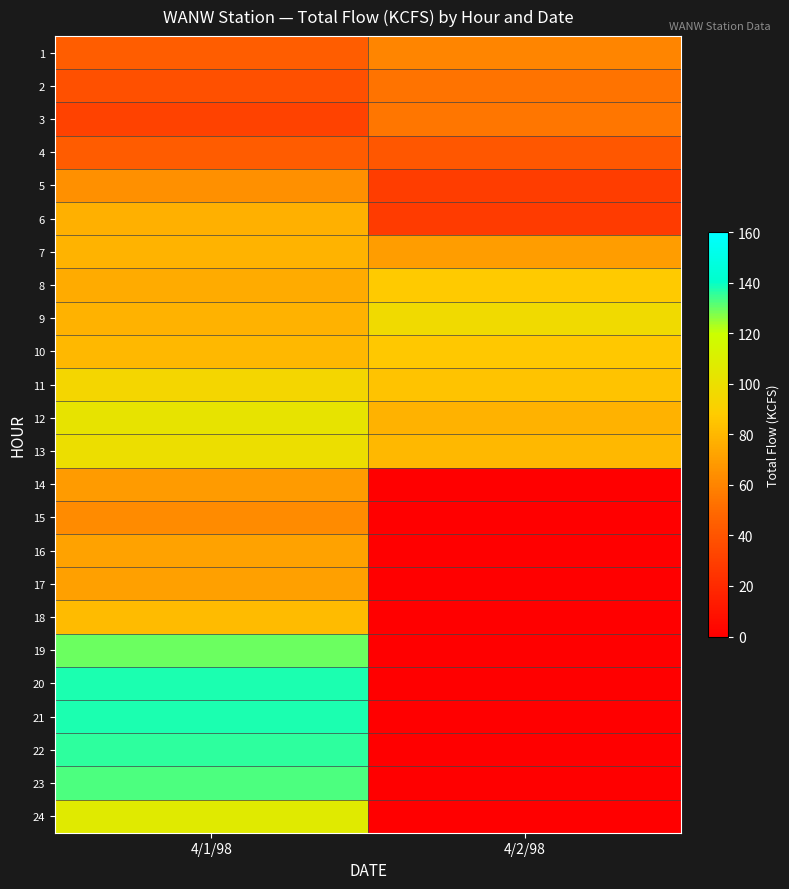

Reading left to right, what are all the values shown in this chart?

1: 4/1/98=43.8	4/2/98=60.0
2: 4/1/98=38.0	4/2/98=53.3
3: 4/1/98=31.3	4/2/98=54.5
4: 4/1/98=43.3	4/2/98=41.4
5: 4/1/98=64.6	4/2/98=28.9
6: 4/1/98=77.1	4/2/98=28.2
7: 4/1/98=78.6	4/2/98=69.4
8: 4/1/98=75.6	4/2/98=87.4
9: 4/1/98=77.6	4/2/98=97.3
10: 4/1/98=80.1	4/2/98=86.4
11: 4/1/98=94.5	4/2/98=84.5
12: 4/1/98=103.1	4/2/98=78.1
13: 4/1/98=99.4	4/2/98=80.2
14: 4/1/98=68.9	4/2/98=0.0
15: 4/1/98=63.1	4/2/98=0.0
16: 4/1/98=71.5	4/2/98=0.0
17: 4/1/98=71.0	4/2/98=0.0
18: 4/1/98=81.7	4/2/98=0.0
19: 4/1/98=129.9	4/2/98=0.0
20: 4/1/98=138.0	4/2/98=0.0
21: 4/1/98=137.7	4/2/98=0.0
22: 4/1/98=136.1	4/2/98=0.0
23: 4/1/98=132.9	4/2/98=0.0
24: 4/1/98=107.0	4/2/98=0.0